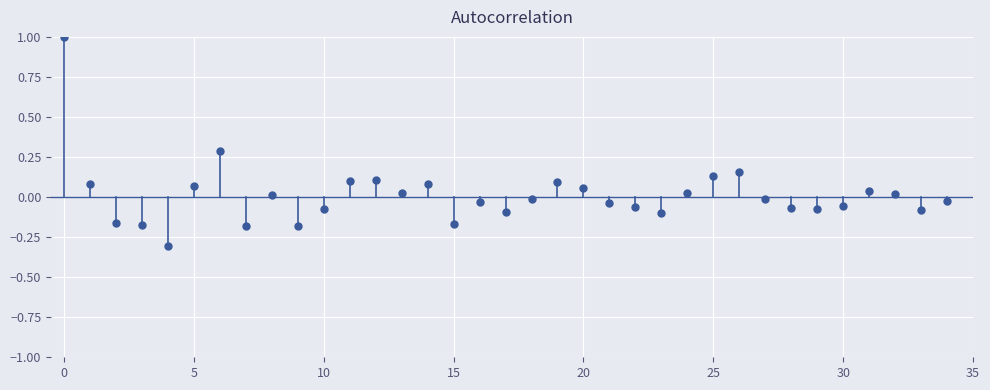

What is the range of Y values (max minus min)?

1.3